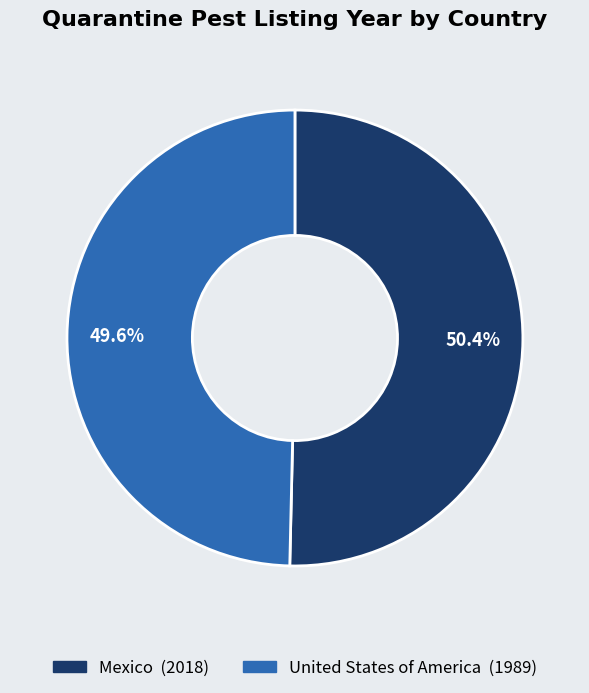

How many slices are in this pie chart?

2